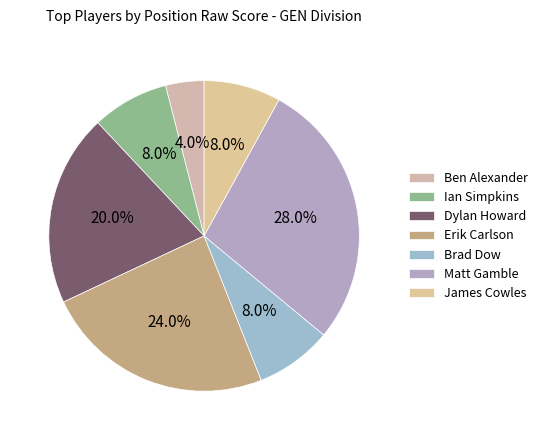

To the nearest percent, what percentage of the pie is Erik Carlson?

24%